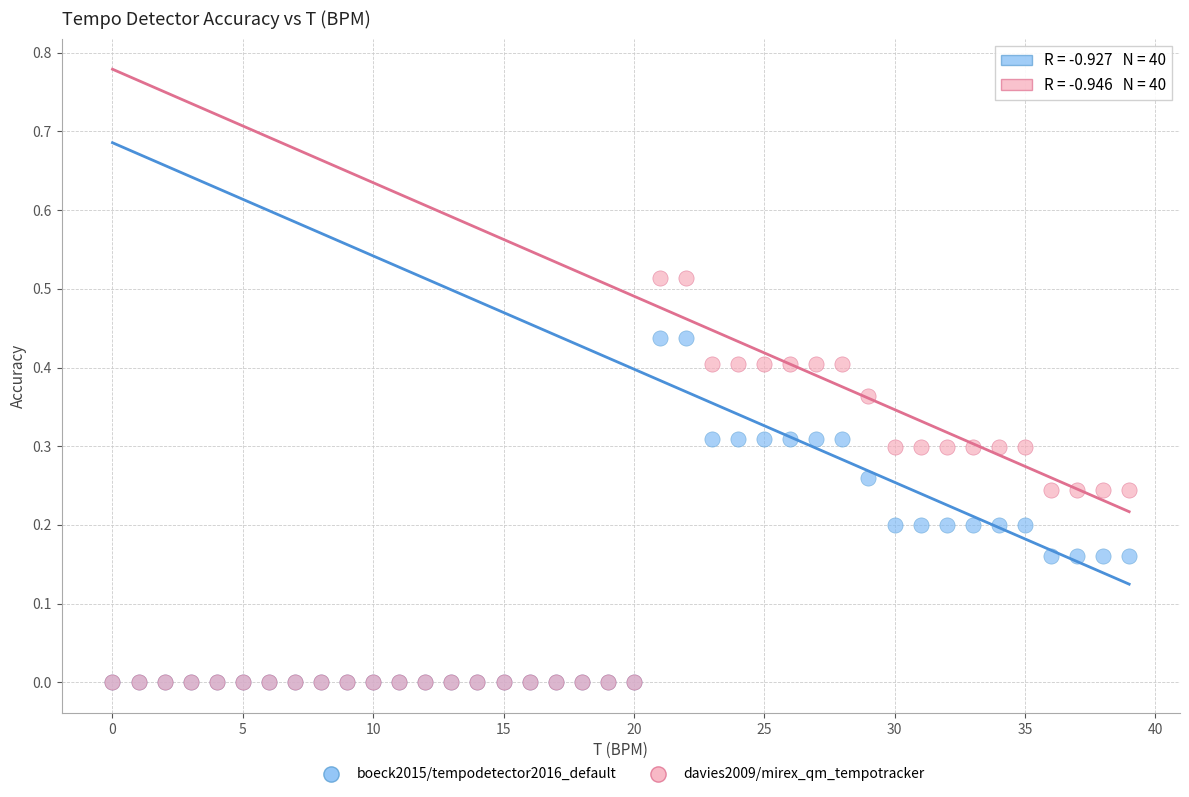

Which series has the largest Y range (max minus min)?

davies2009/mirex_qm_tempotracker